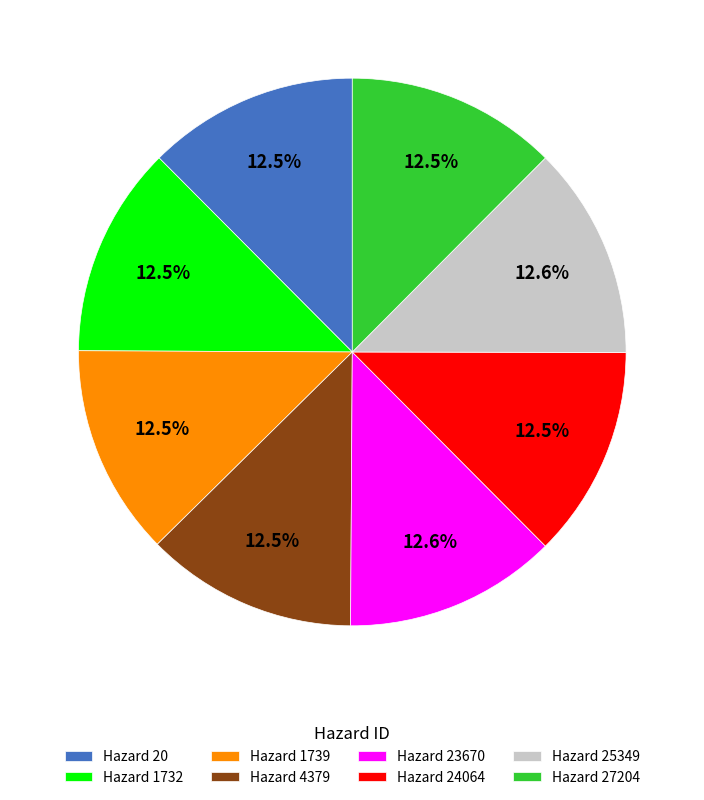

Does Hazard 27204 represent more than half of the total?

No